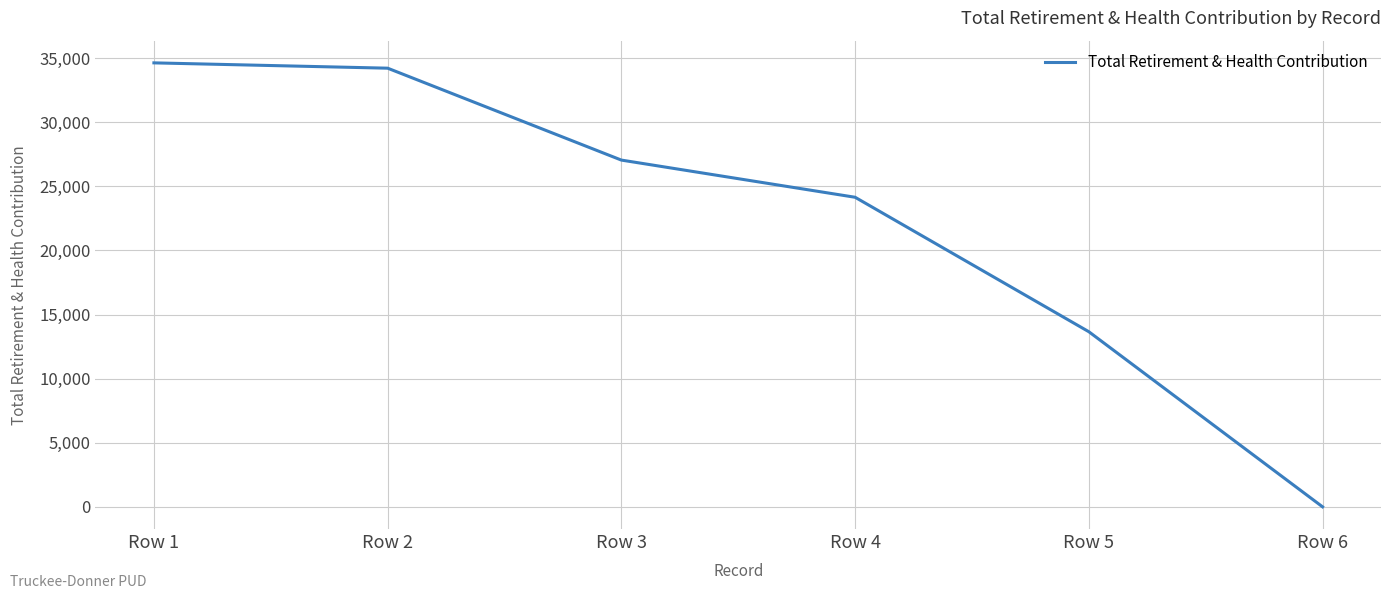

Which category has the highest value across all series?

Row 1